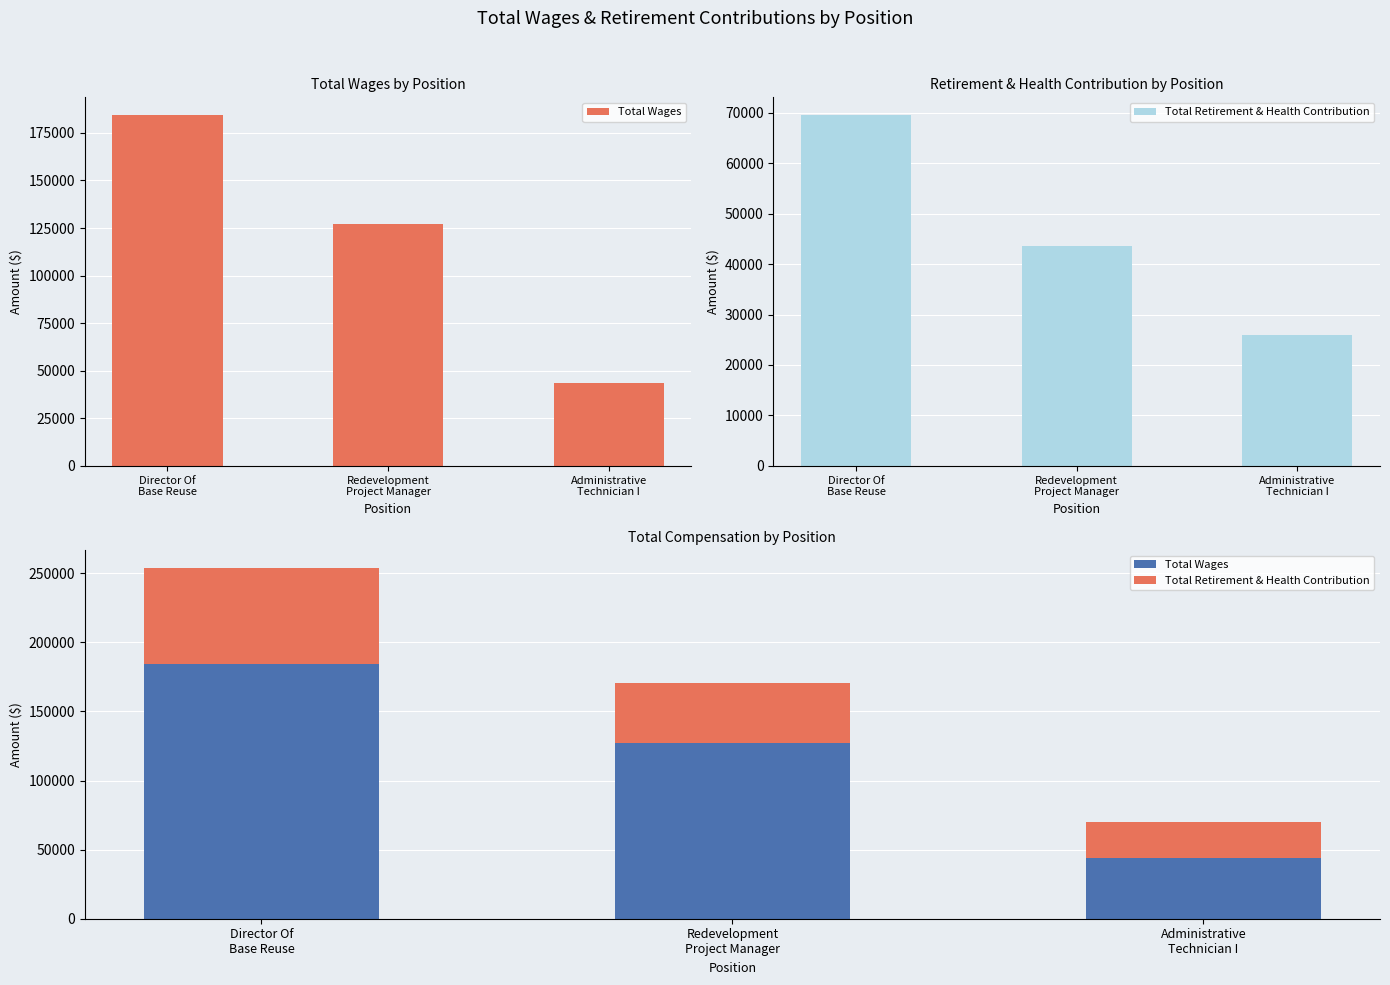

Which label corresponds to the largest value in the chart?

Director Of
Base Reuse